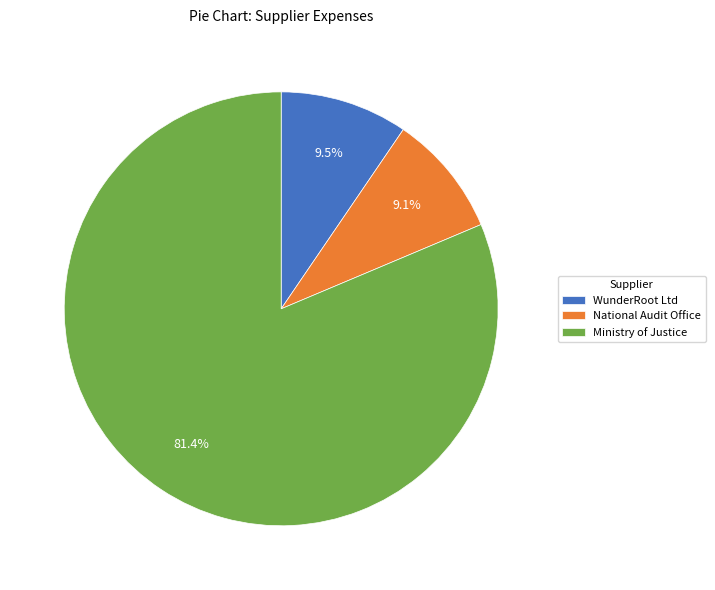

Which slice is the largest?

Ministry of Justice